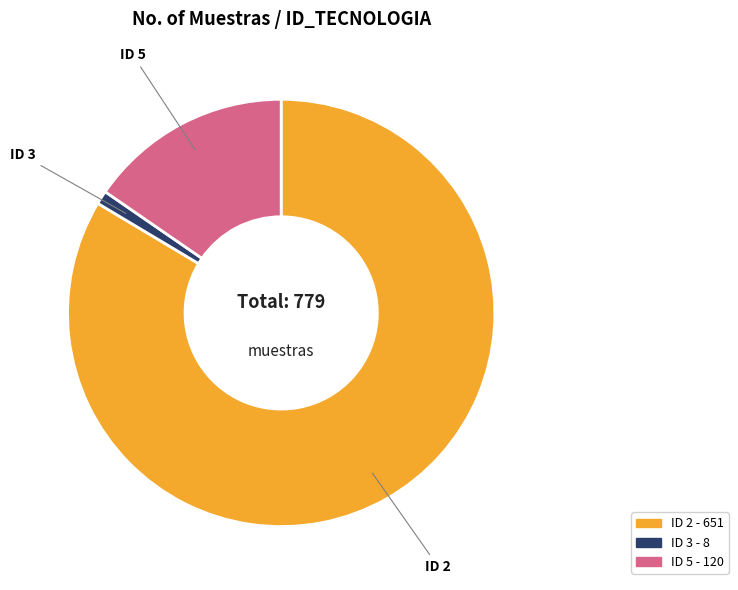

Is there a majority slice in this chart?

Yes